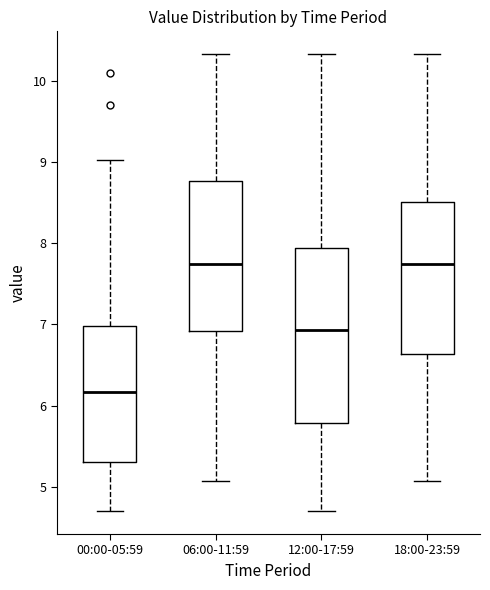

Comparing the boxes themselves (not the whiskers), which one is the tallest?

12:00-17:59